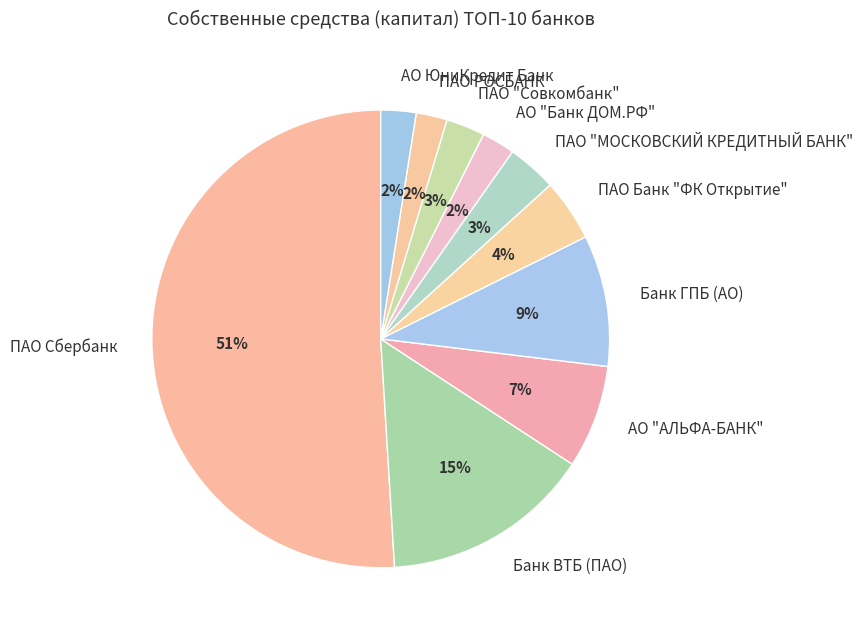

To the nearest percent, what is the average slice percentage?

10%